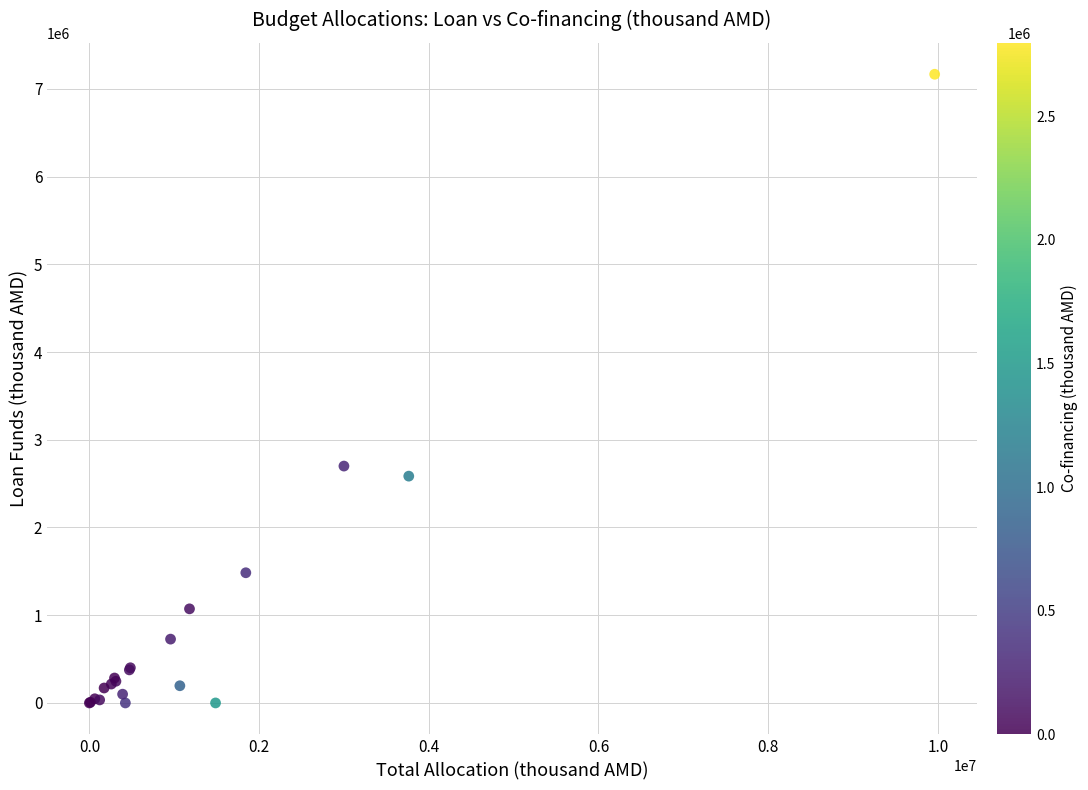

What Y value in the scatter plot is closest to 3583033?

2700000.0